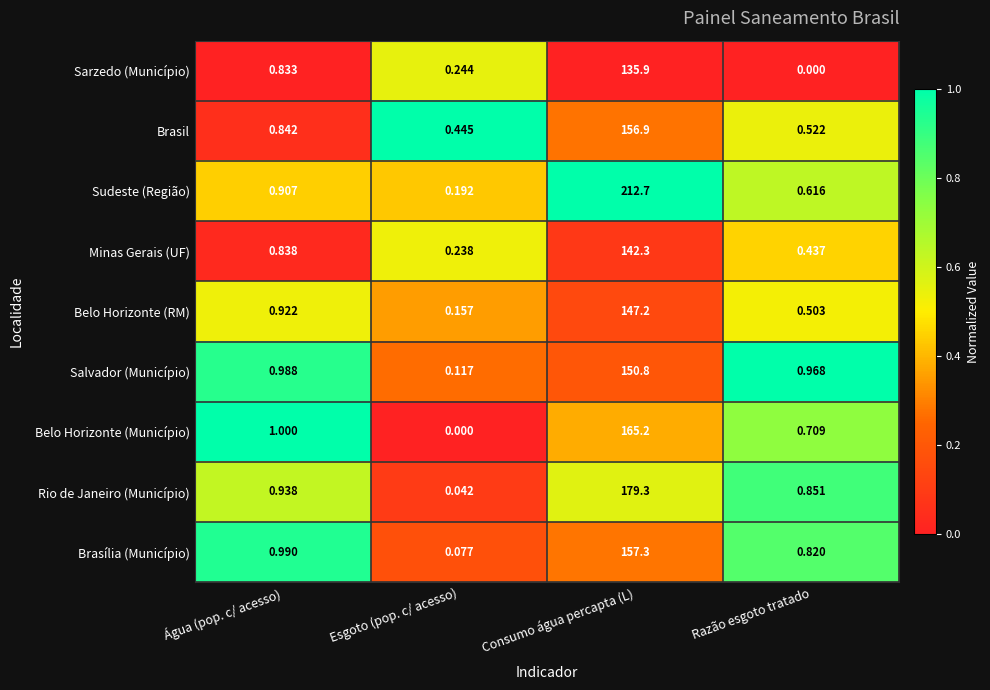

Which series has the largest range (max minus min)?

Sudeste (Região)